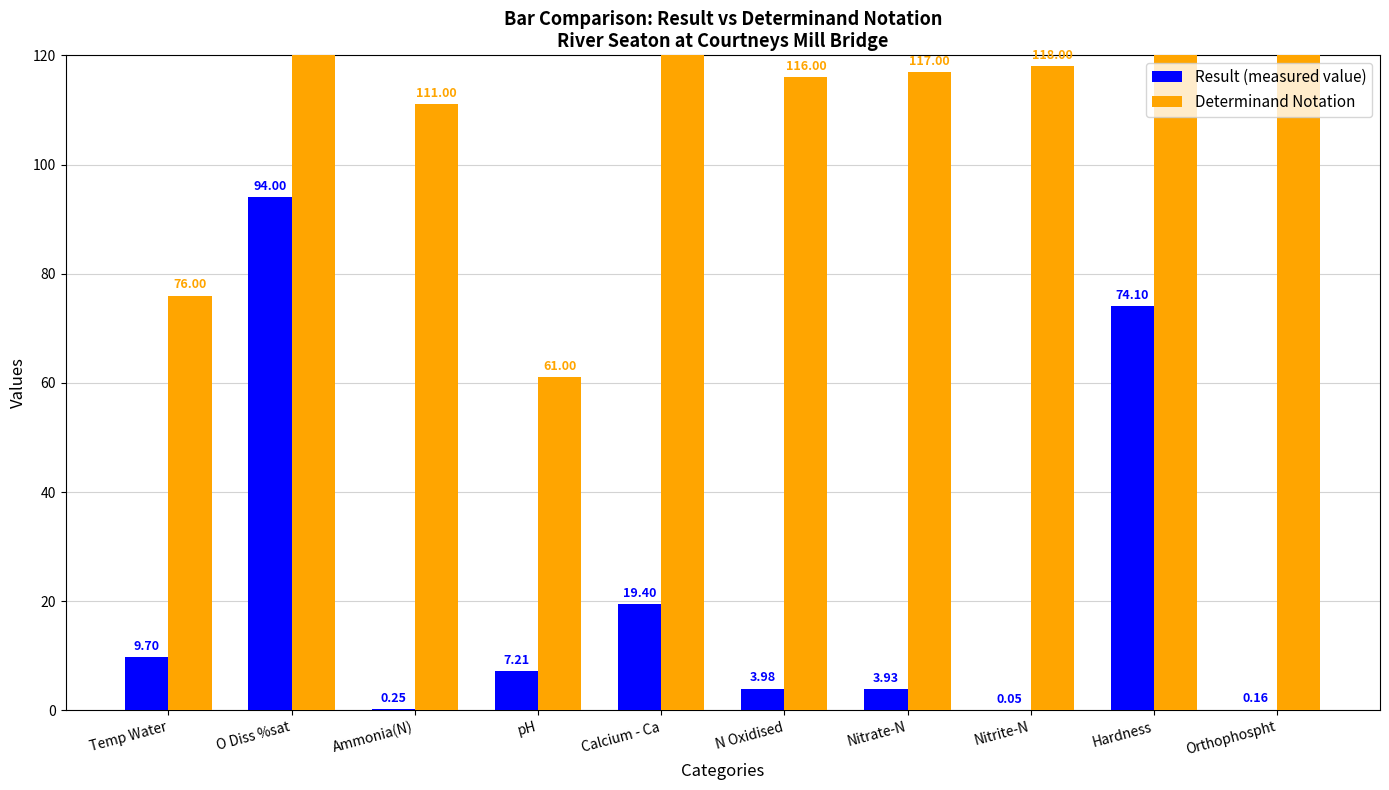

What is the value of the Determinand Notation bar at the 3rd from the left?

111.0